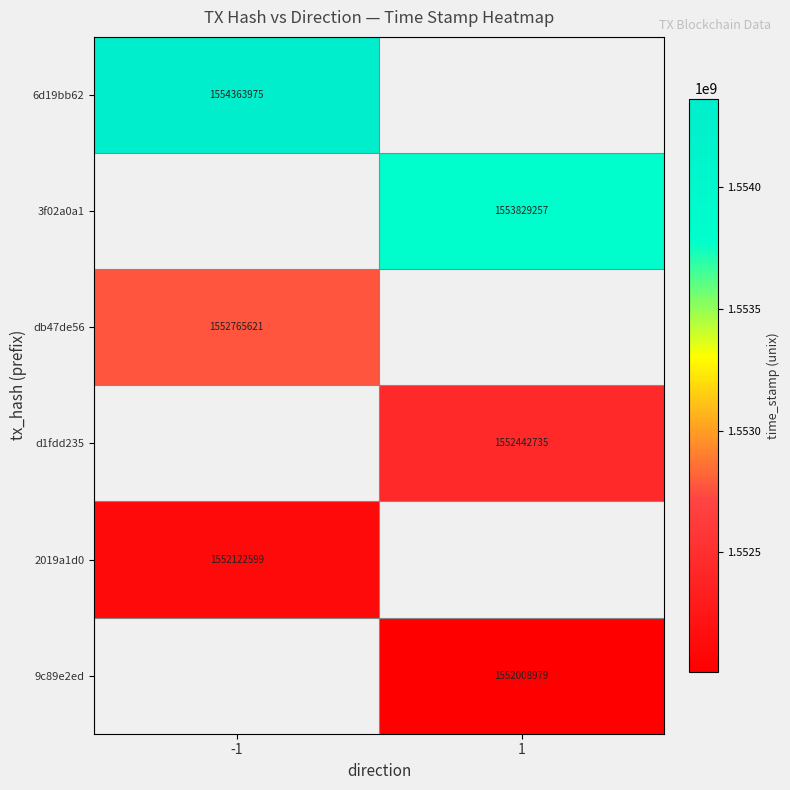

Is the value of 2019a1d0 at -1 greater than the value of 6d19bb62 at -1?

No